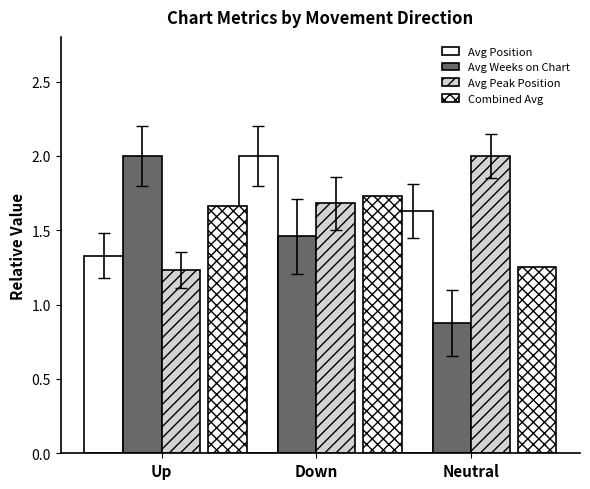

The value of Avg Peak Position at Up is 1.2. True or false?

True